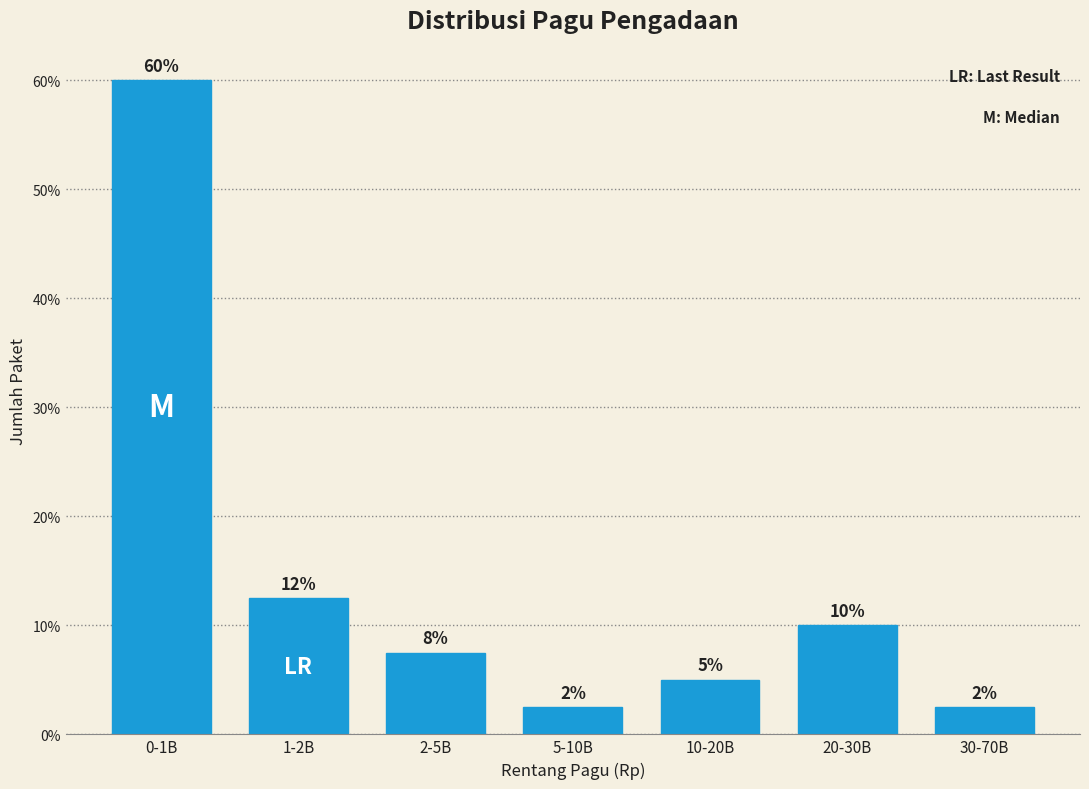

How many bars are there in total?

7